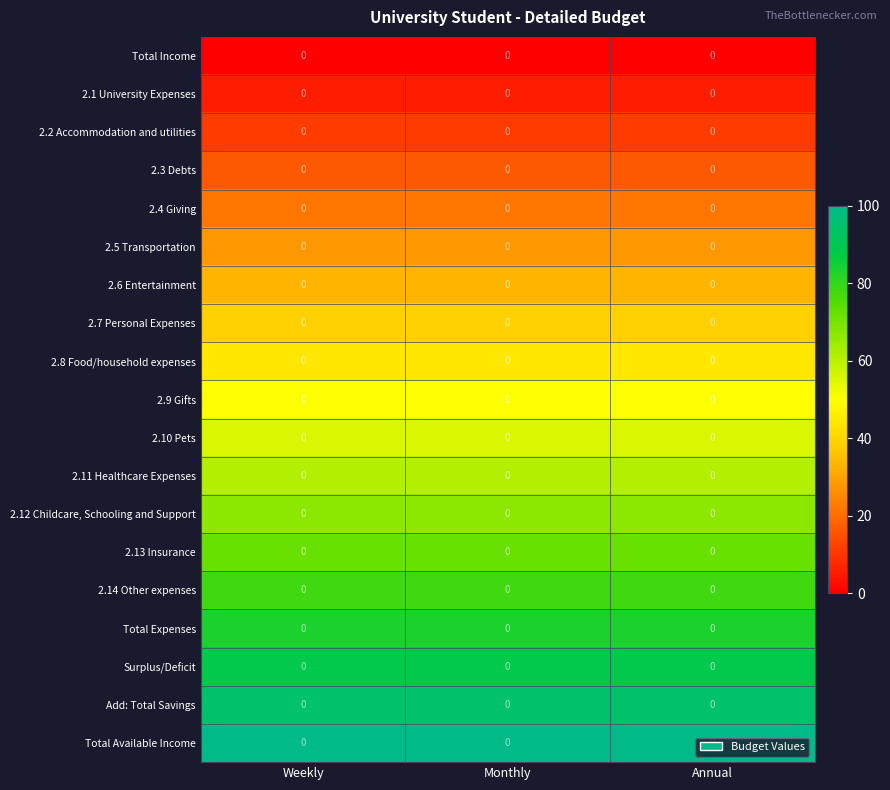

The value of row_0 at Annual is 0.0. True or false?

True